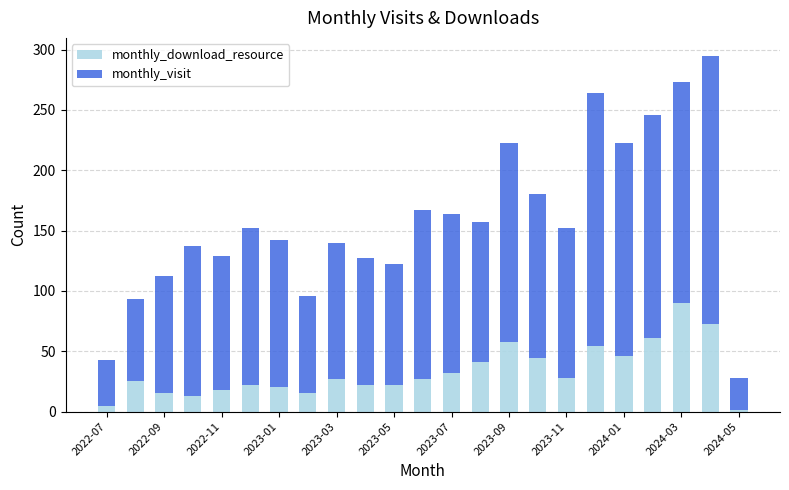

How many bars are there in total?

23